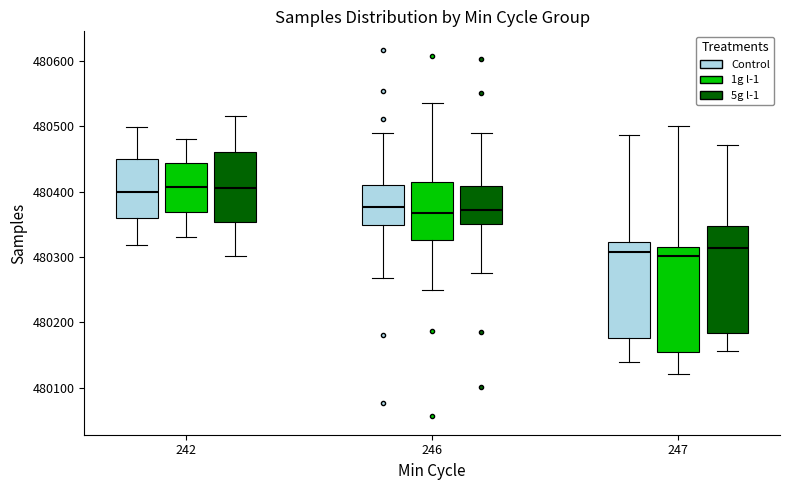

Reading left to right, transcribe this box plot: for each box, give where its median line is, the range the box spans, and where its two whiskers end, as read against the y-axis. The values are not printed on the chart, so give them approximately, as read against the axis.

242 (Control): median 480400, box 480360 to 480450, whiskers 480320 to 480500
242 (1g l-1): median 480410, box 480370 to 480440, whiskers 480330 to 480480
242 (5g l-1): median 480410, box 480350 to 480460, whiskers 480300 to 480520
246 (Control): median 480380, box 480350 to 480410, whiskers 480270 to 480490
246 (1g l-1): median 480370, box 480330 to 480420, whiskers 480250 to 480540
246 (5g l-1): median 480370, box 480350 to 480410, whiskers 480280 to 480490
247 (Control): median 480310, box 480180 to 480320, whiskers 480140 to 480490
247 (1g l-1): median 480300, box 480150 to 480320, whiskers 480120 to 480500
247 (5g l-1): median 480310, box 480180 to 480350, whiskers 480160 to 480470